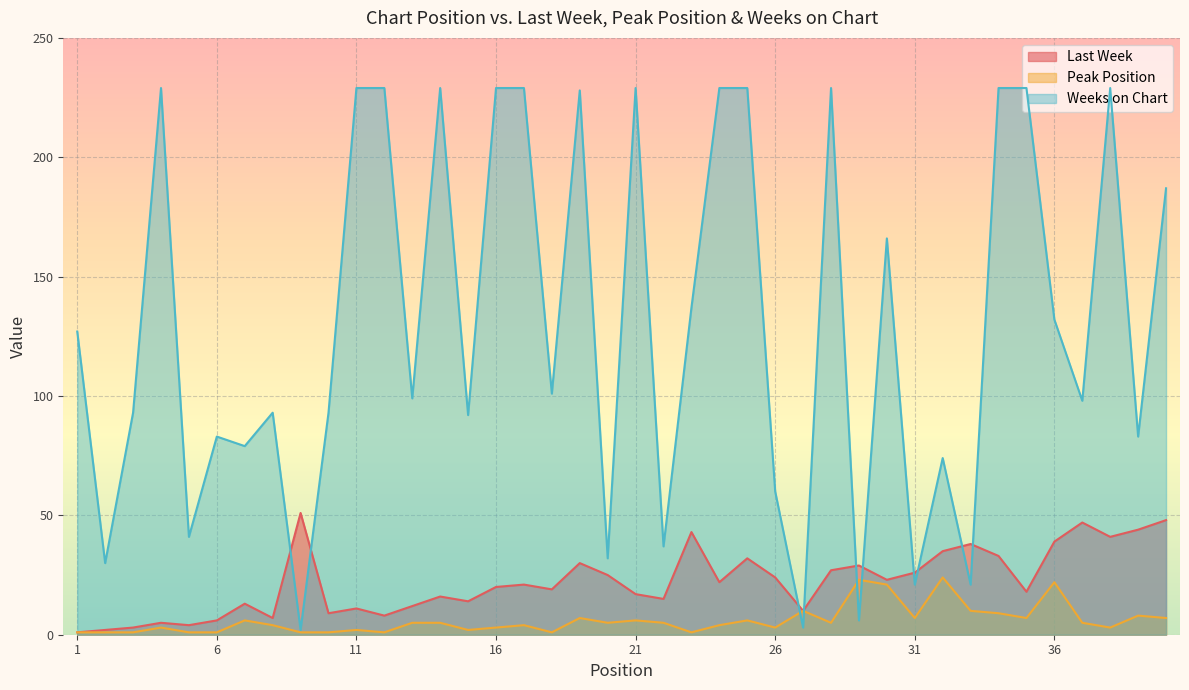

True or false: Weeks on Chart and Last Week cross at least once.

True